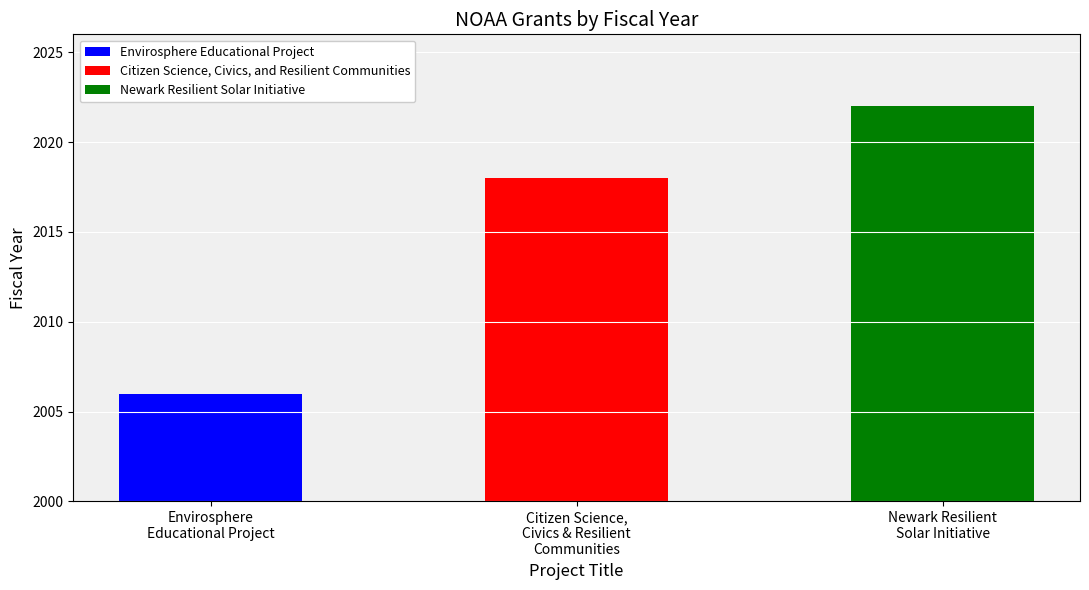

Between Citizen Science, Civics, and Resilient Communities and Envirosphere Educational Project, which is larger?

Citizen Science, Civics, and Resilient Communities